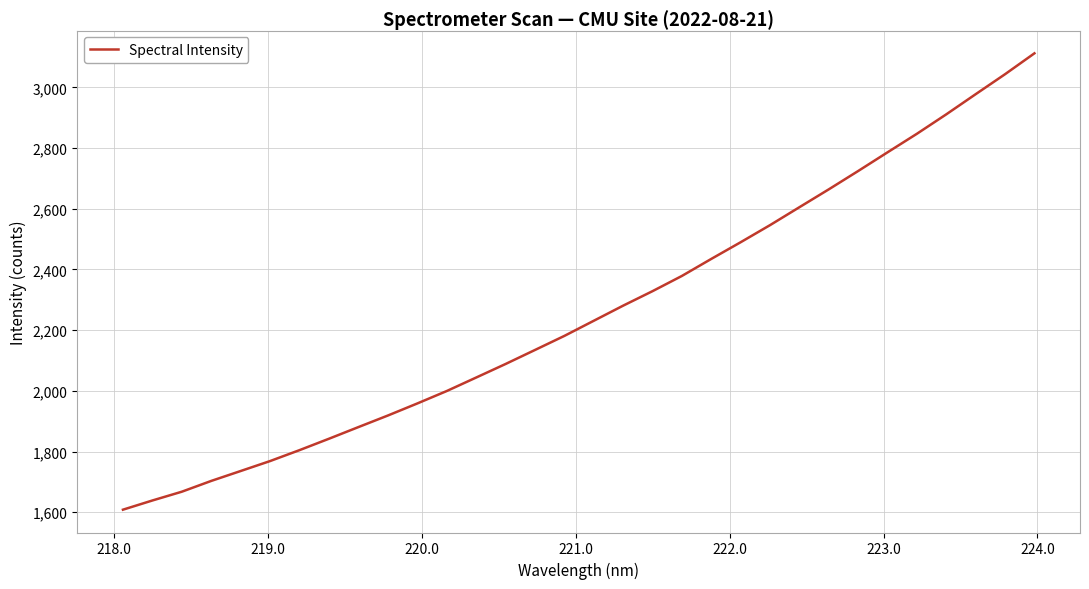

What is the smallest value displayed?

1608.3